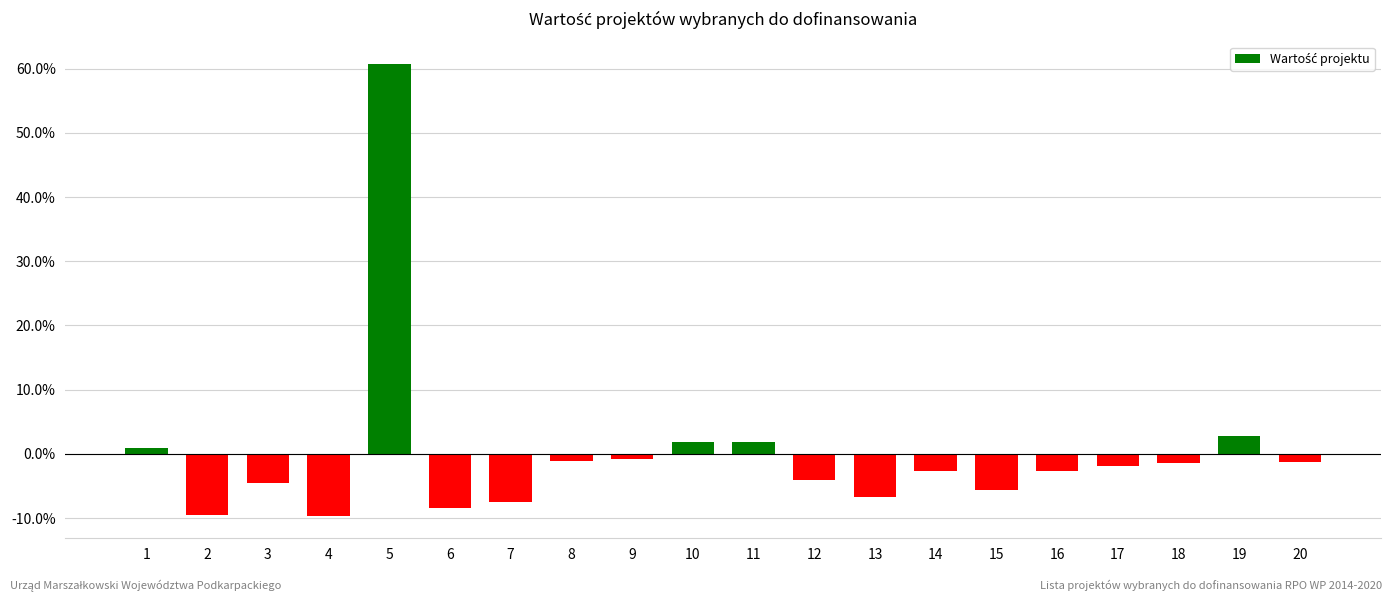

At which category does the chart reach its peak across all series?

5